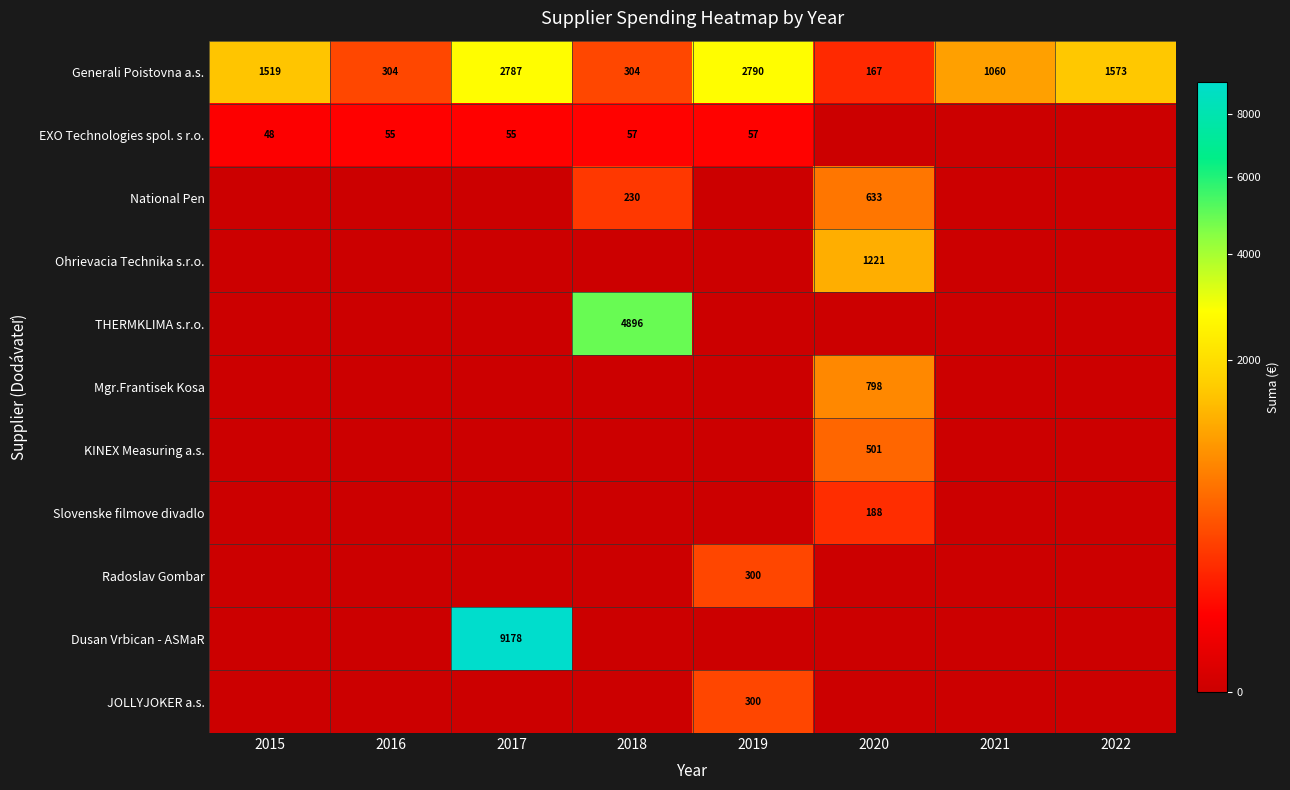

The Radoslav Gombar series shows 120 at 2019. True or false?

False